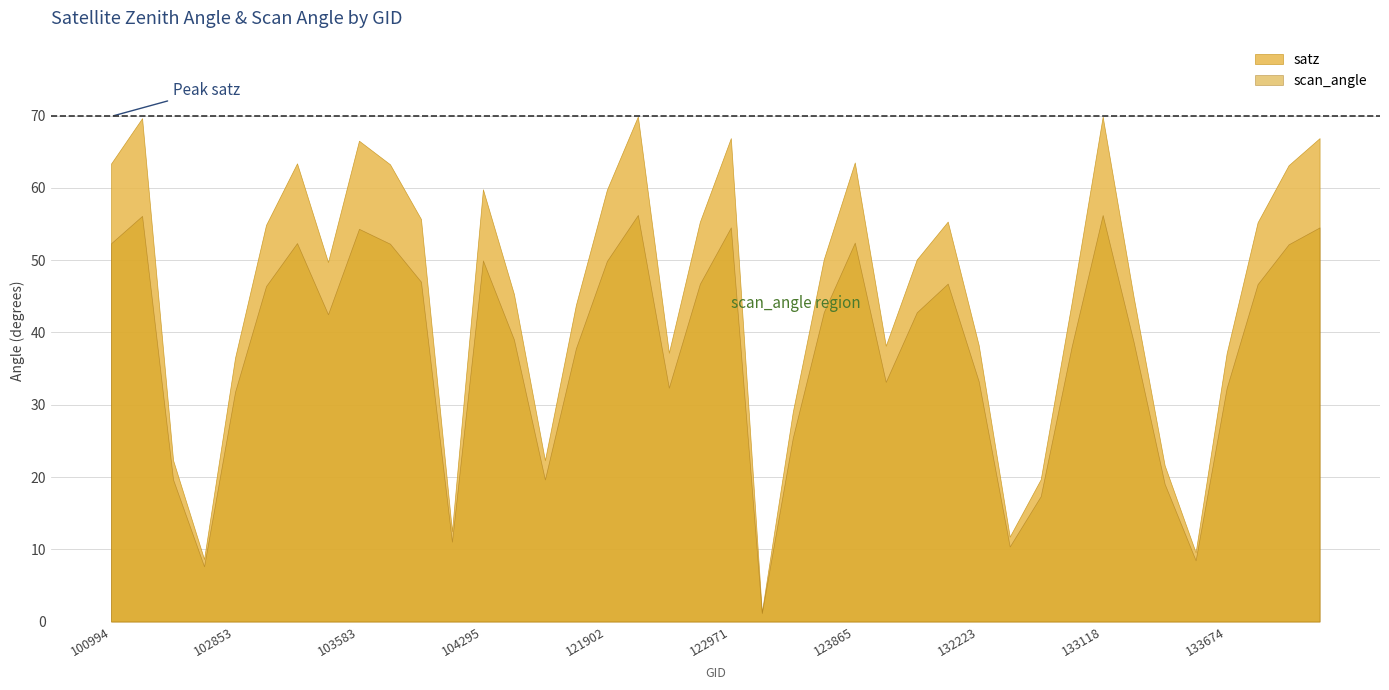

True or false: satz and scan_angle cross at least once.

False